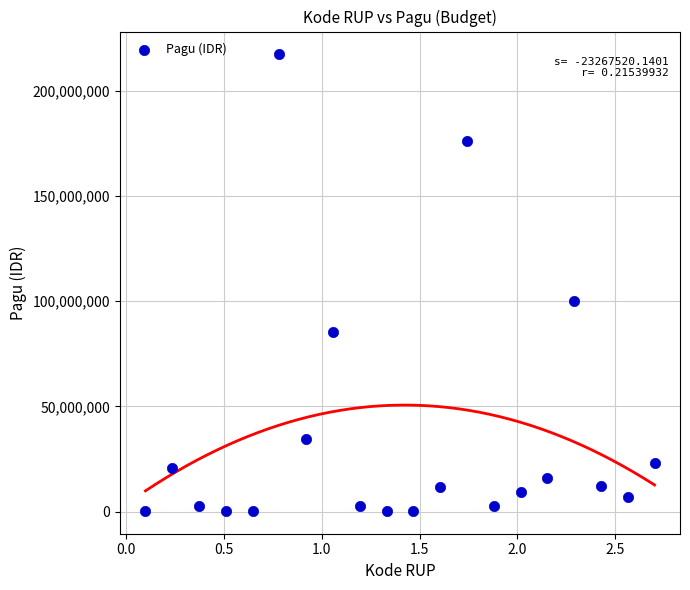

What is the range of Y values (max minus min)?

216800000